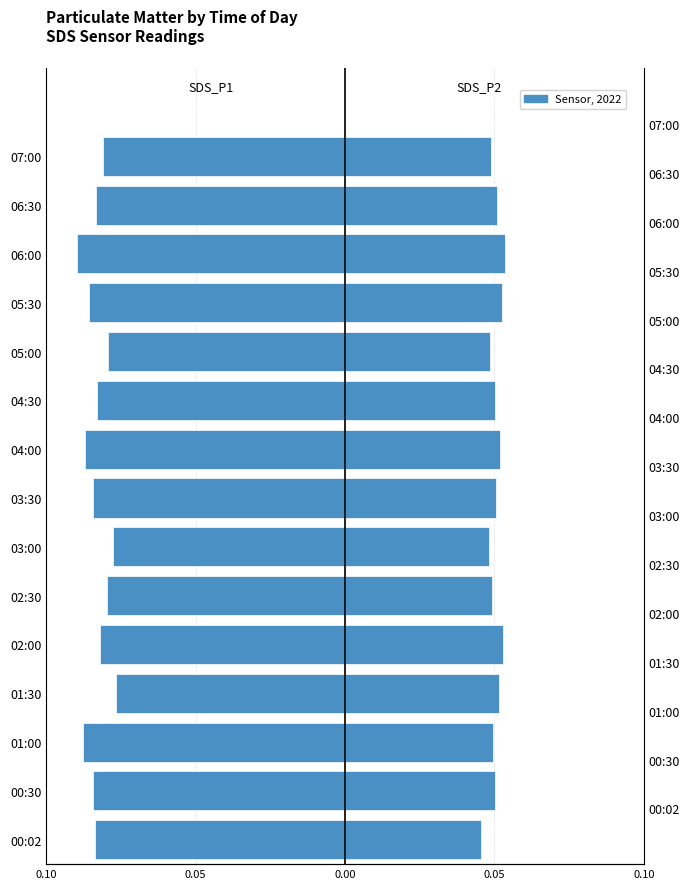

Is it true that SDS_P2 equals 0.1 at 03:30?

False